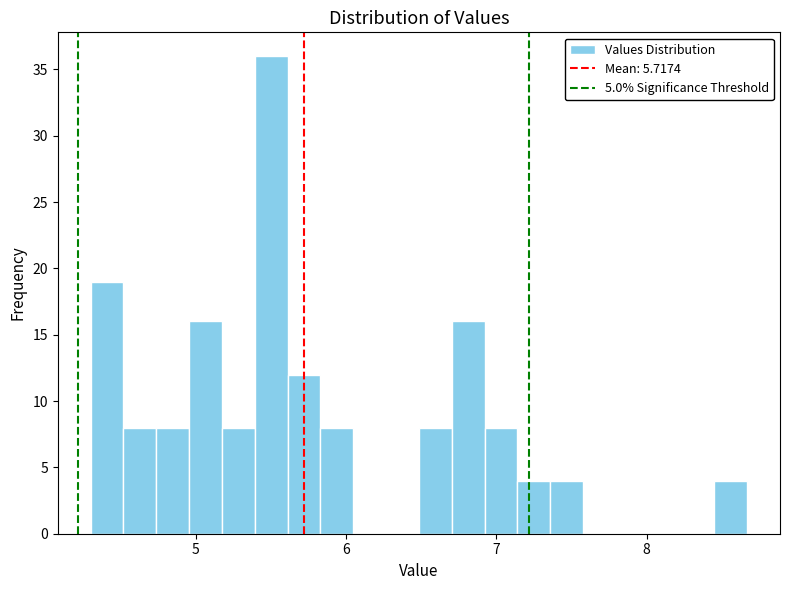

Around what value on the x-axis is the tallest bar? Give the approximate position of its centre, as read against the axis.

5.5